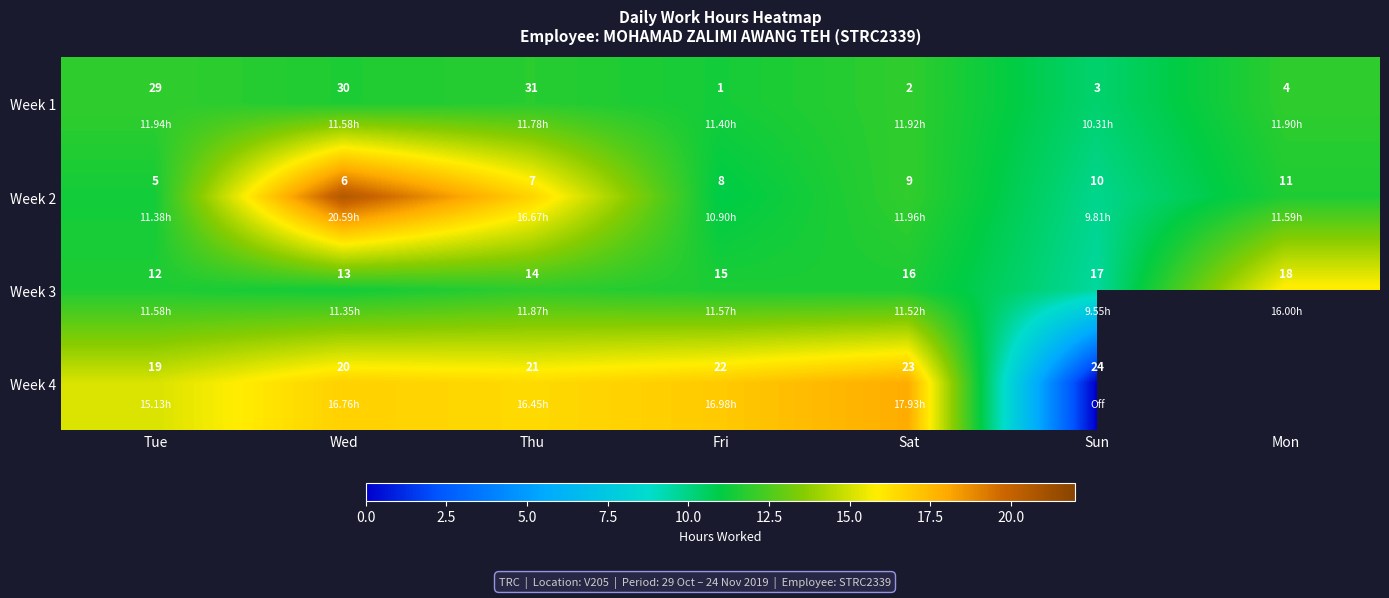

At which label does Week 1 first exceed 4?

Tue